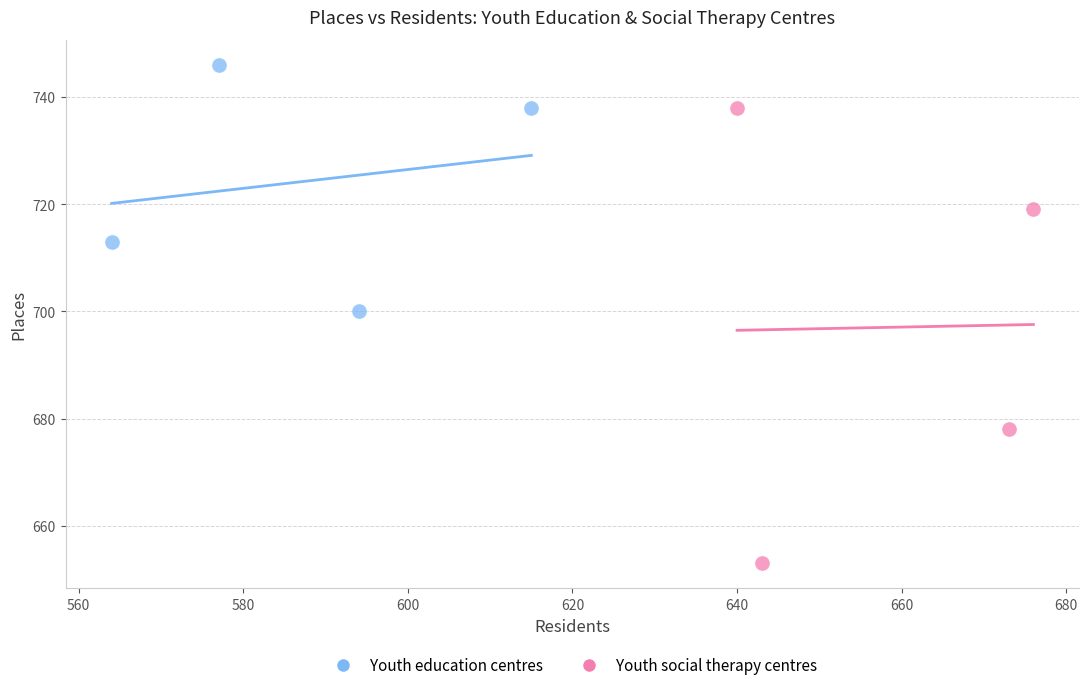

What are all the series names shown in the legend?

Youth education centres, Youth social therapy centres